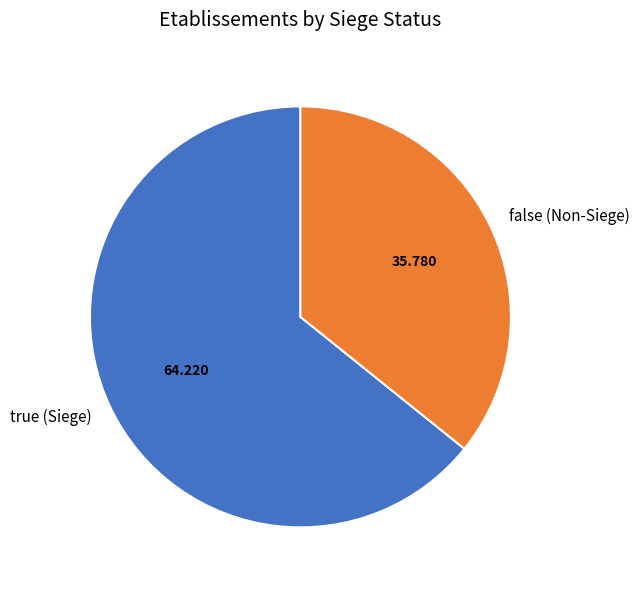

Does true (Siege) account for over 50% of the chart?

Yes